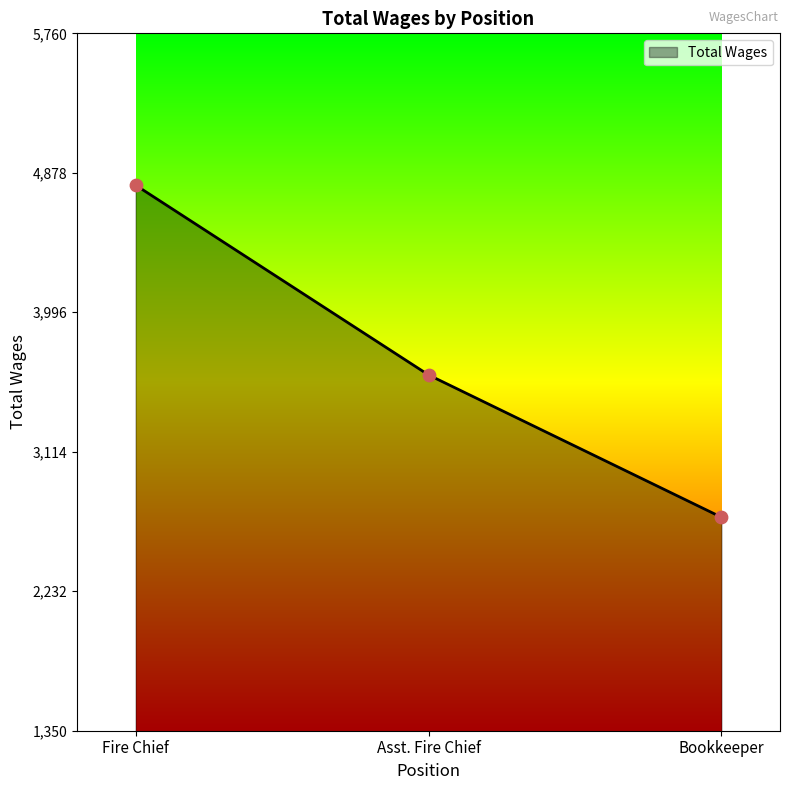

Which has a higher value, Fire Chief or Bookkeeper?

Fire Chief